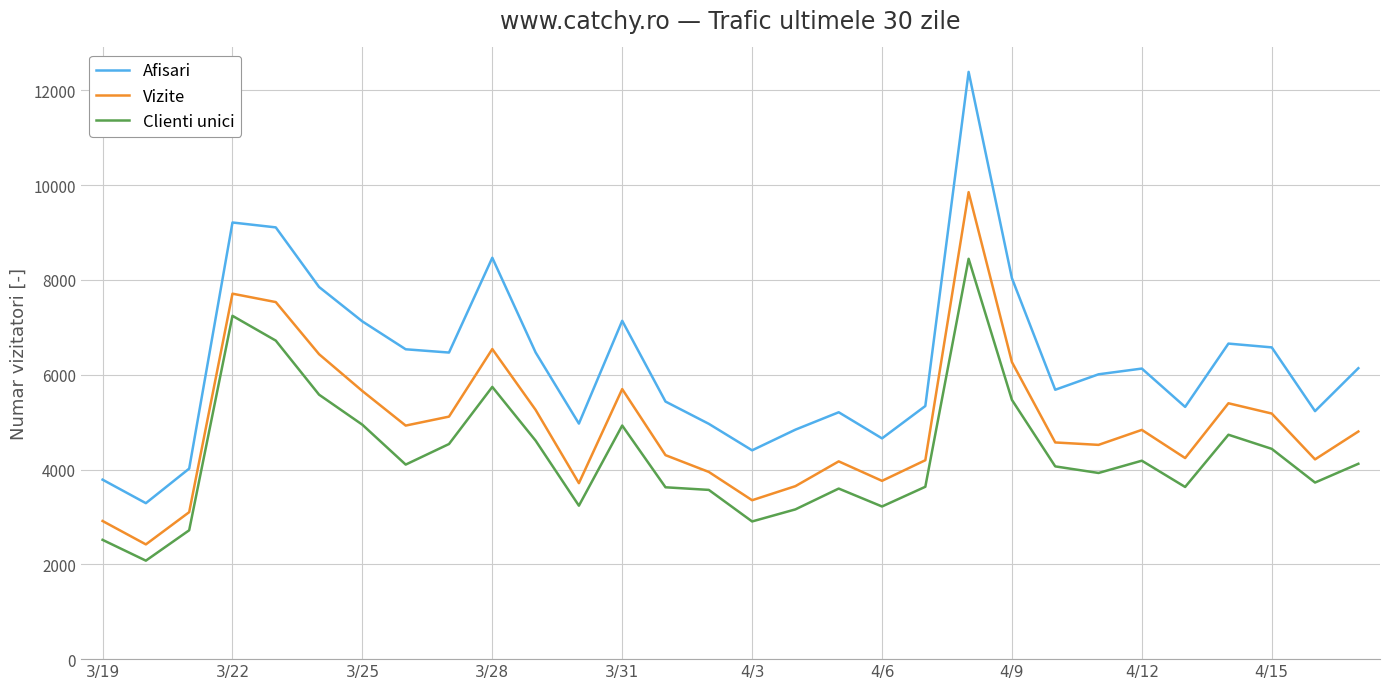

List the series in order of their peak value, lowest first.

Clienti unici, Vizite, Afisari